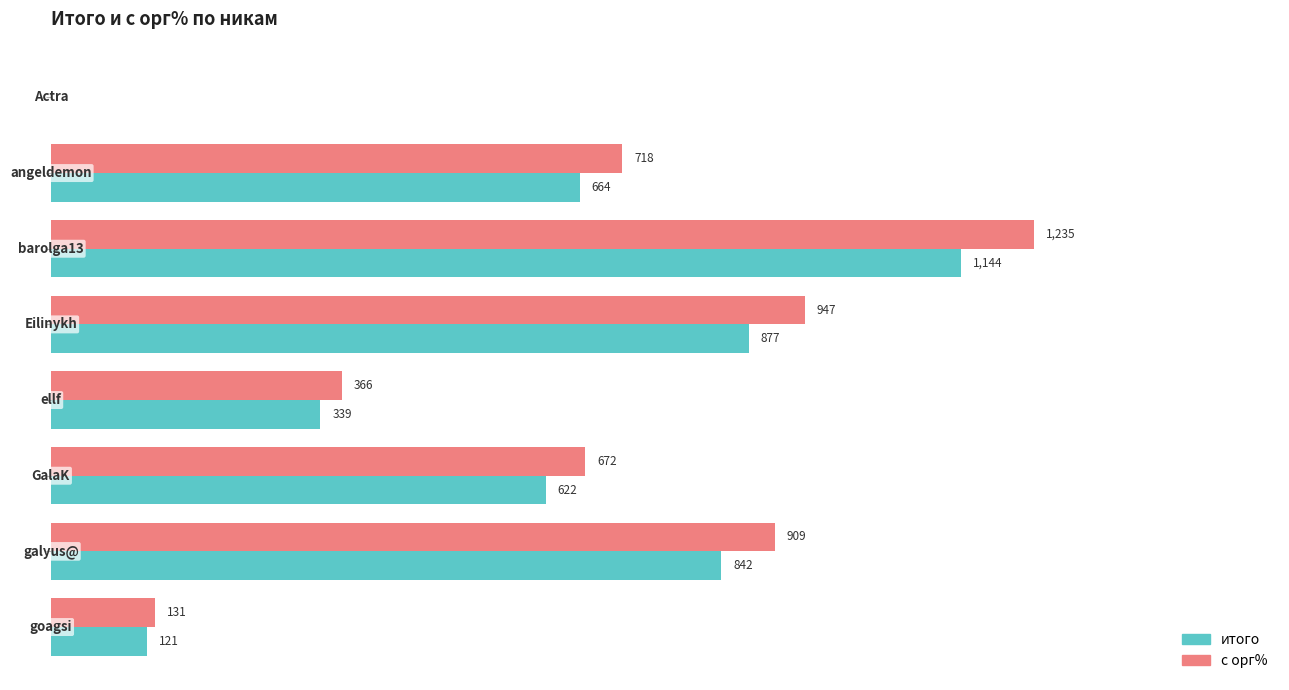

Which series has the largest total across all categories?

с орг%